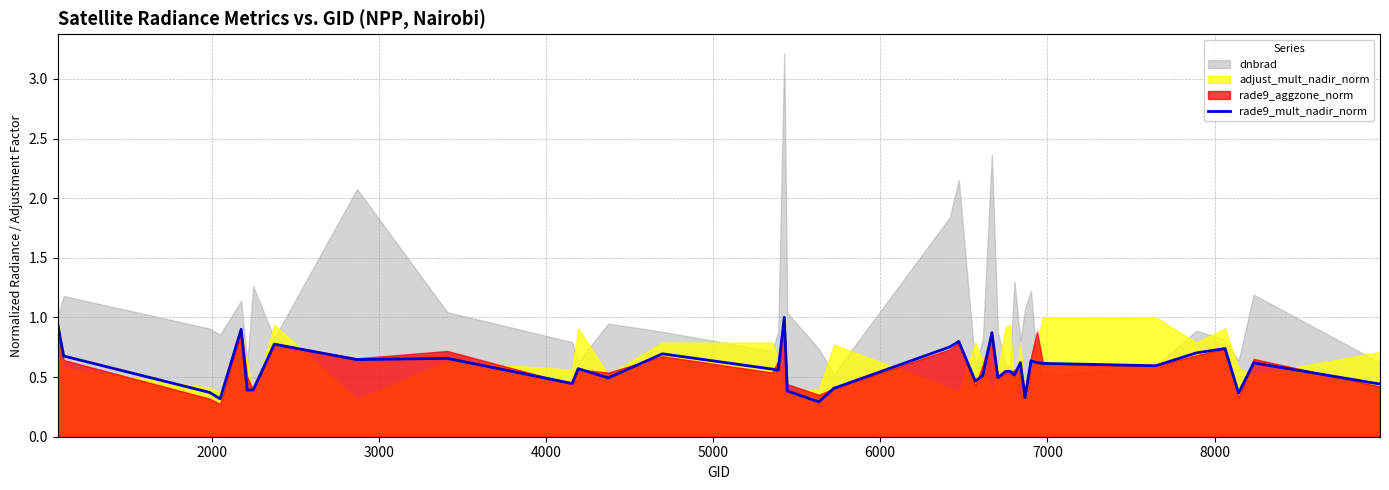

What is the minimum value for rade9_mult_nadir_norm?

0.3